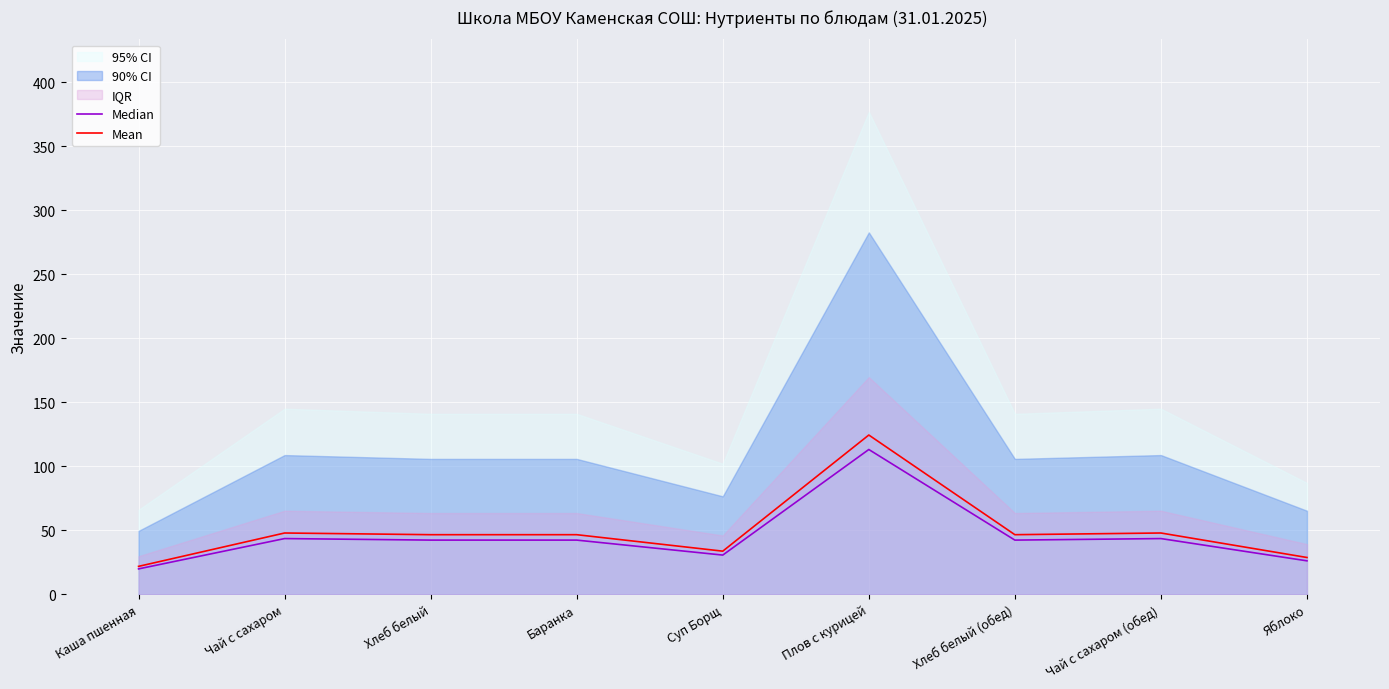

True or false: Mean and Median intersect in this chart.

False